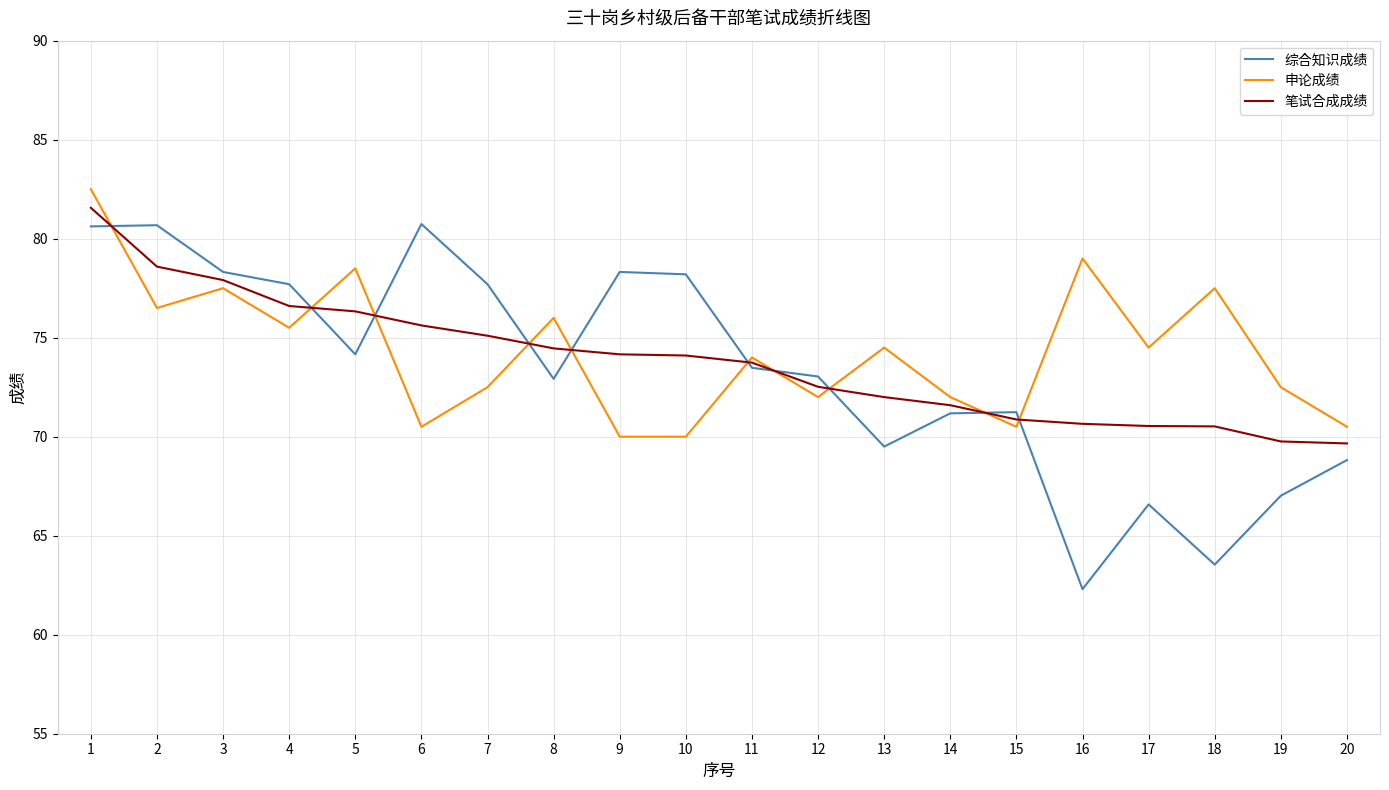

At 13, list the series in order from smallest to largest.

综合知识成绩, 笔试合成成绩, 申论成绩